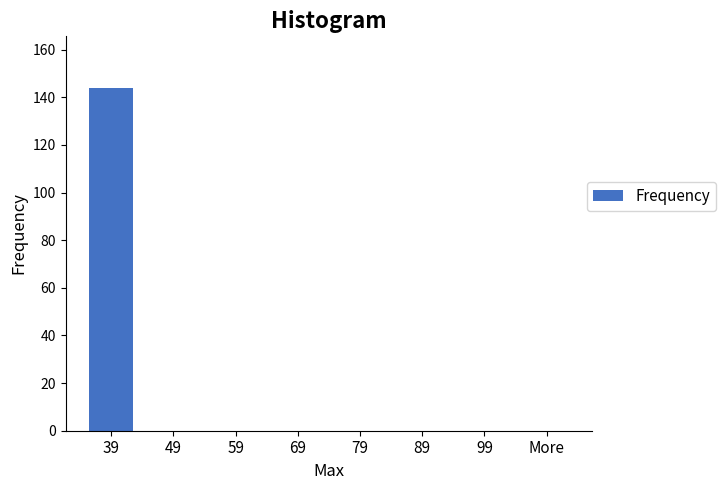

Reading right to left, what are all the values shown in this chart?

More=0	99=0	89=0	79=0	69=0	59=0	49=0	39=144